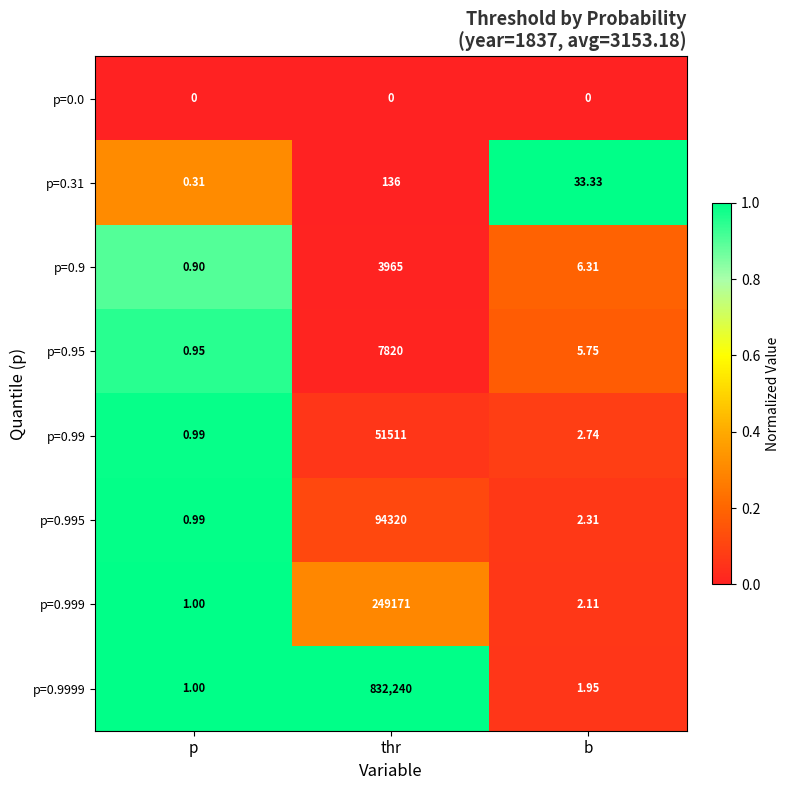

At which category is the sum across all series the highest?

thr